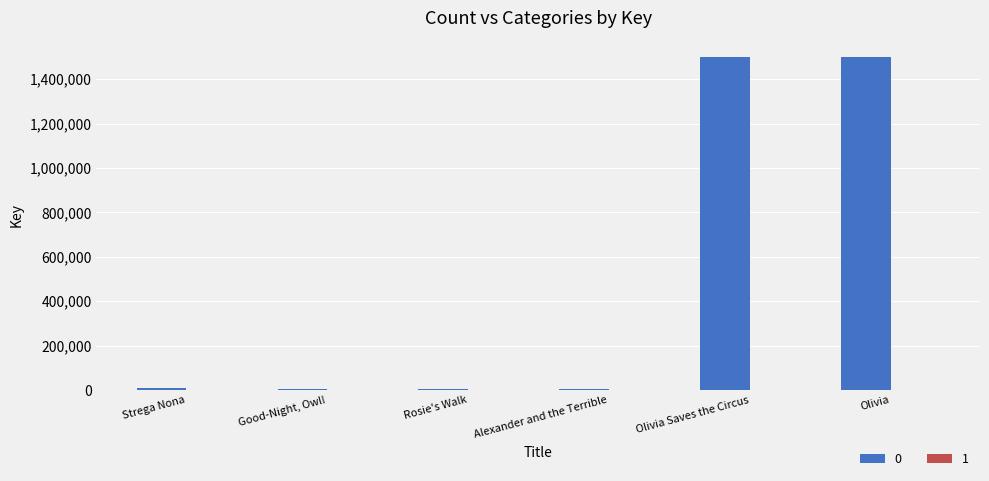

What is the total value across all series at Alexander and the Terrible?

5851